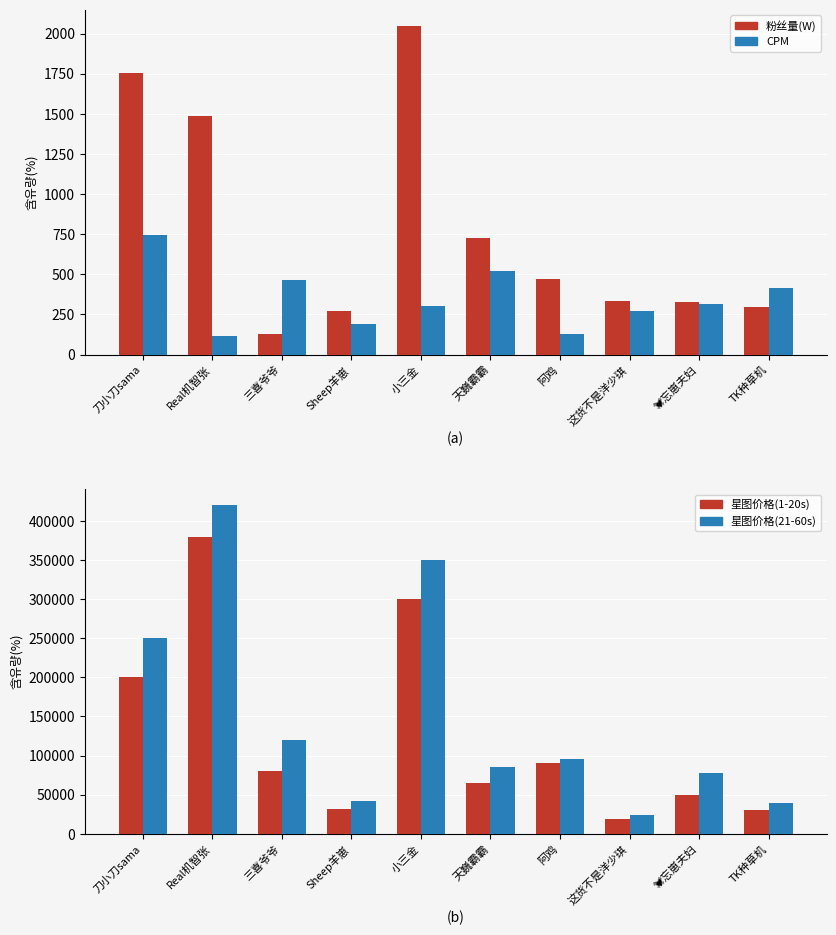

How many data points in 星图价格(1-20s) are less than 80000?

5